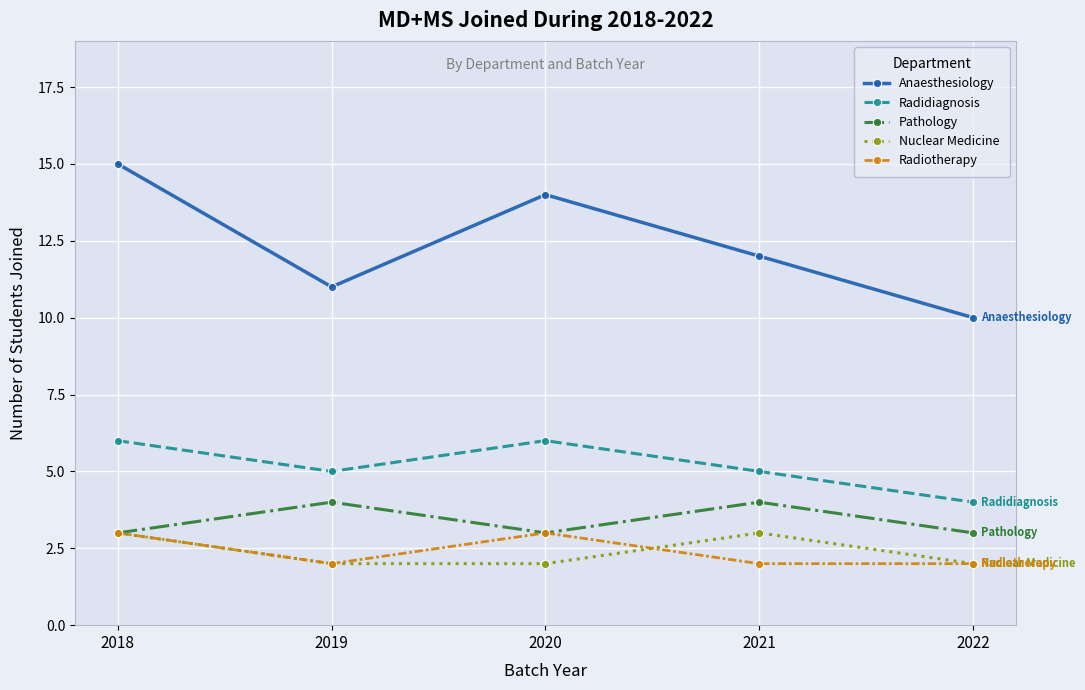

What is the difference between the highest and lowest values at 2018?

12